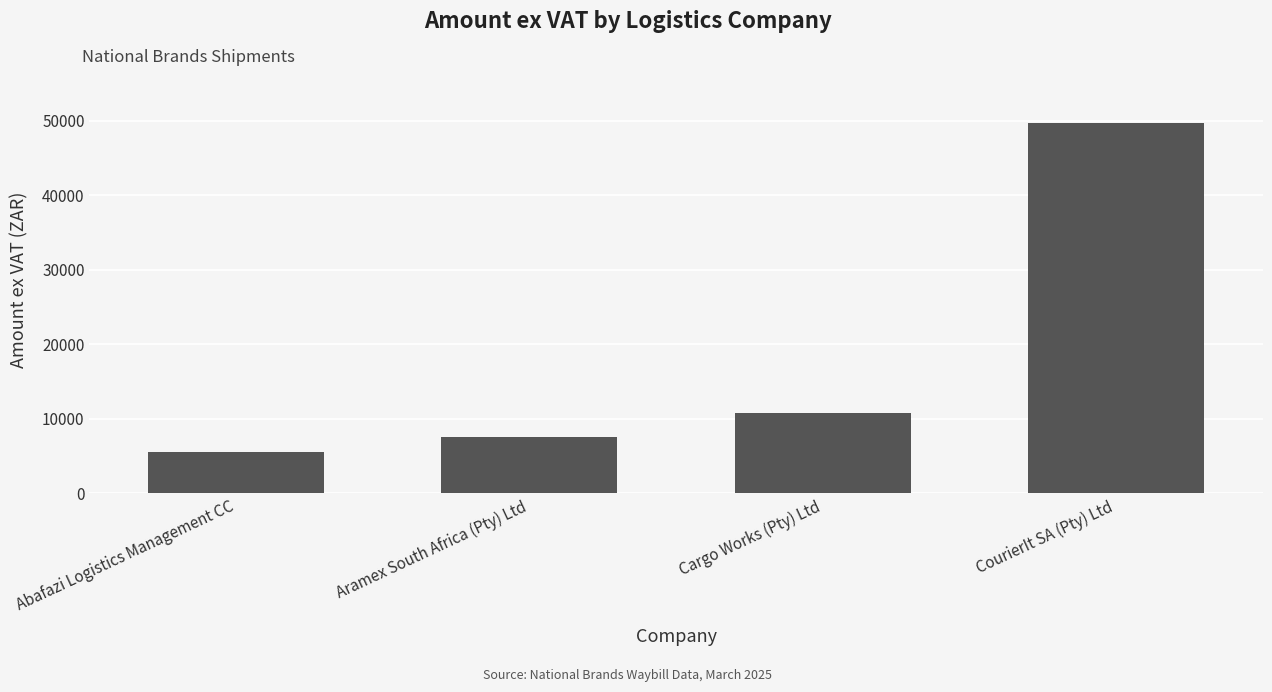

At which category does the chart reach its peak across all series?

CourierIt SA (Pty) Ltd